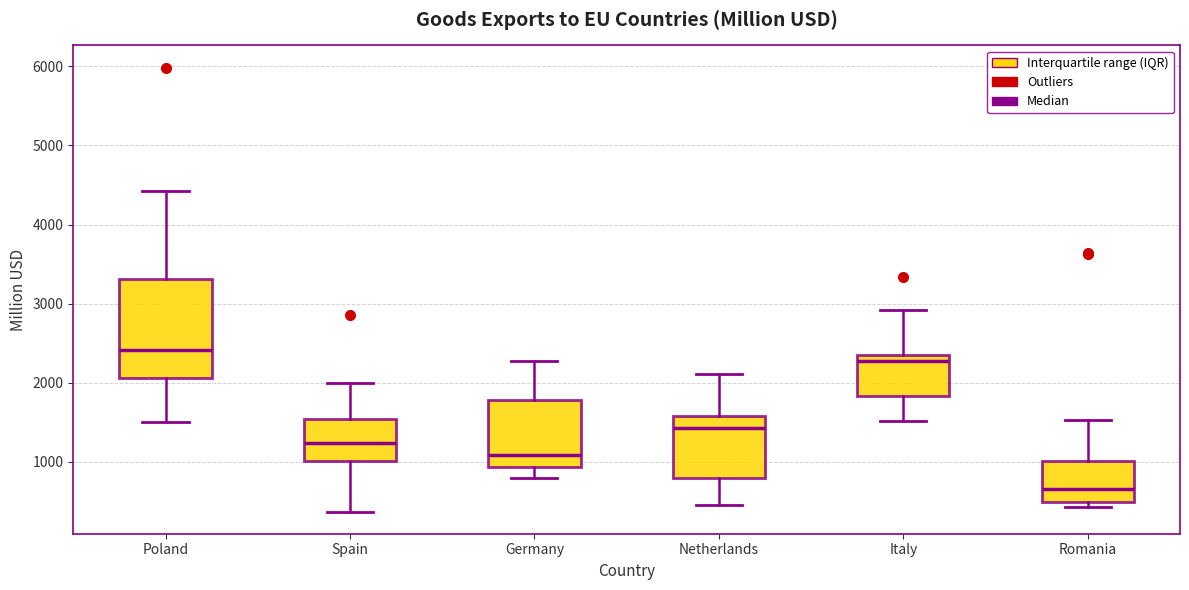

Which box's median line is the highest?

Poland